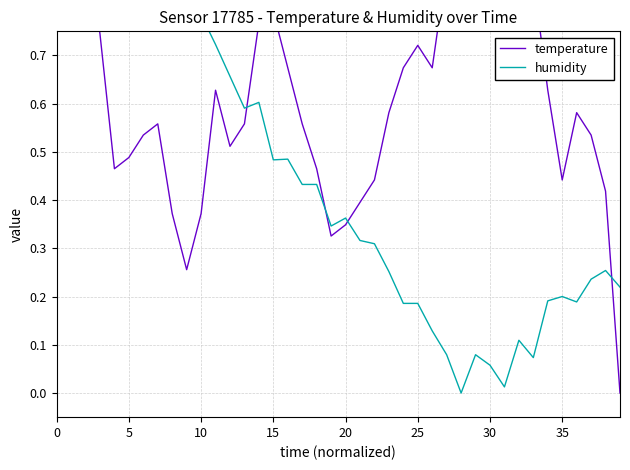

List the series in order of their peak value, lowest first.

temperature, humidity